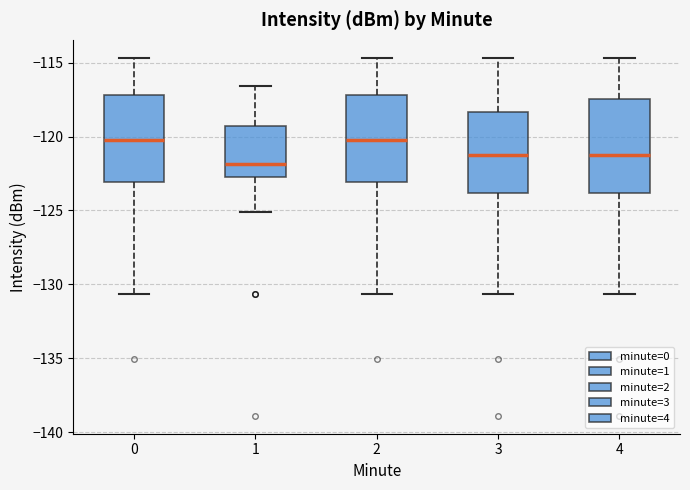

Reading left to right, transcribe this box plot: for each box, give where its median line is, the range the box spans, and where its two whiskers end, as read against the y-axis. The values are not printed on the chart, so give them approximately, as read against the axis.

0: median -120.5, box -123.0 to -117.0, whiskers -130.5 to -114.5
1: median -122.0, box -122.5 to -119.5, whiskers -125.0 to -116.5
2: median -120.5, box -123.0 to -117.0, whiskers -130.5 to -114.5
3: median -121.5, box -124.0 to -118.5, whiskers -130.5 to -114.5
4: median -121.5, box -124.0 to -117.5, whiskers -130.5 to -114.5